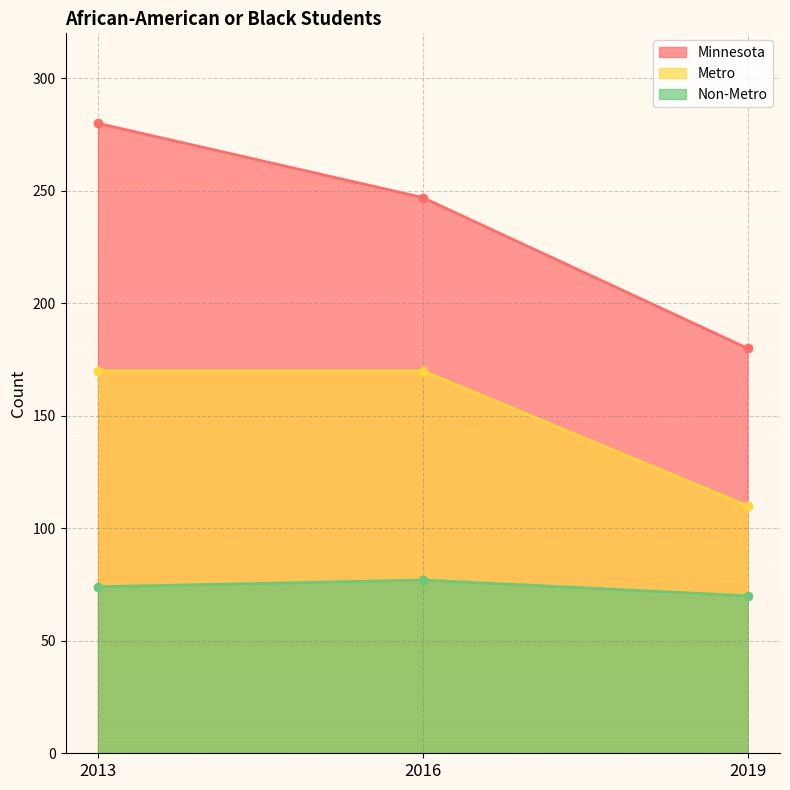

At which category is the sum across all series the highest?

2013